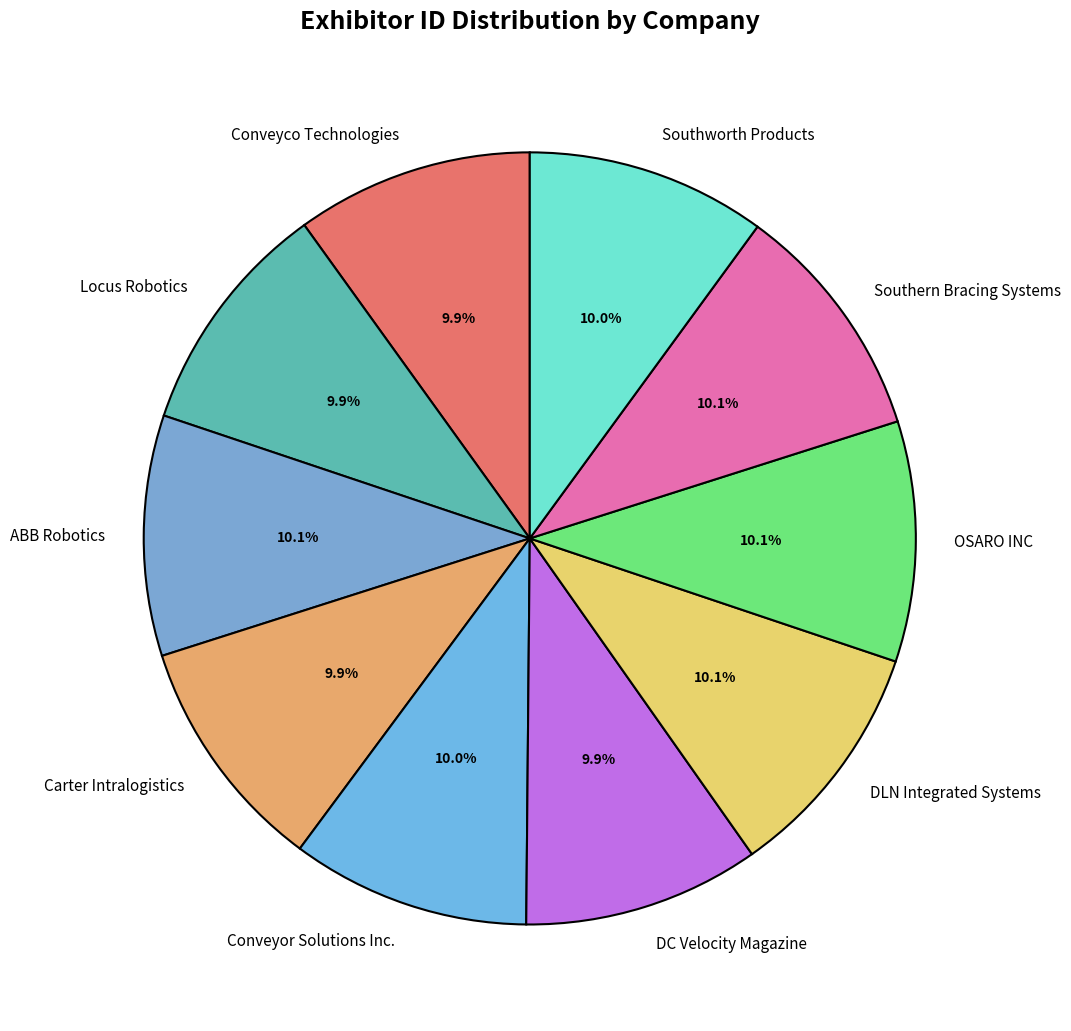

Does Southworth Products account for over 50% of the chart?

No